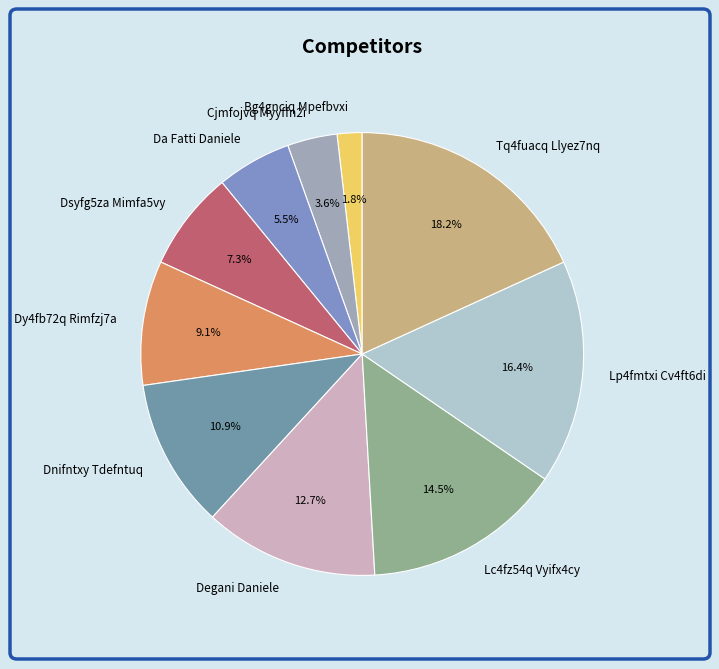

What is the ratio of the value at Dnifntxy Tdefntuq to the value at Da Fatti Daniele?

2.0